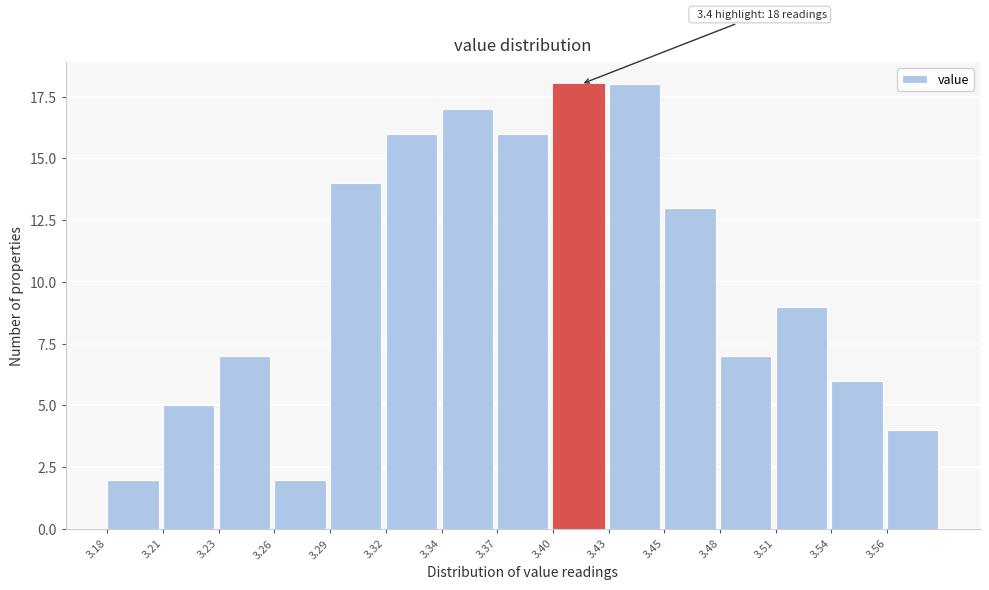

Reading left to right, transcribe all the data shown in this chart.

3.18=2	3.21=5	3.23=7	3.26=2	3.29=14	3.32=16	3.34=17	3.37=16	3.40=18	3.43=18	3.45=13	3.48=7	3.51=9	3.54=6	3.56=4